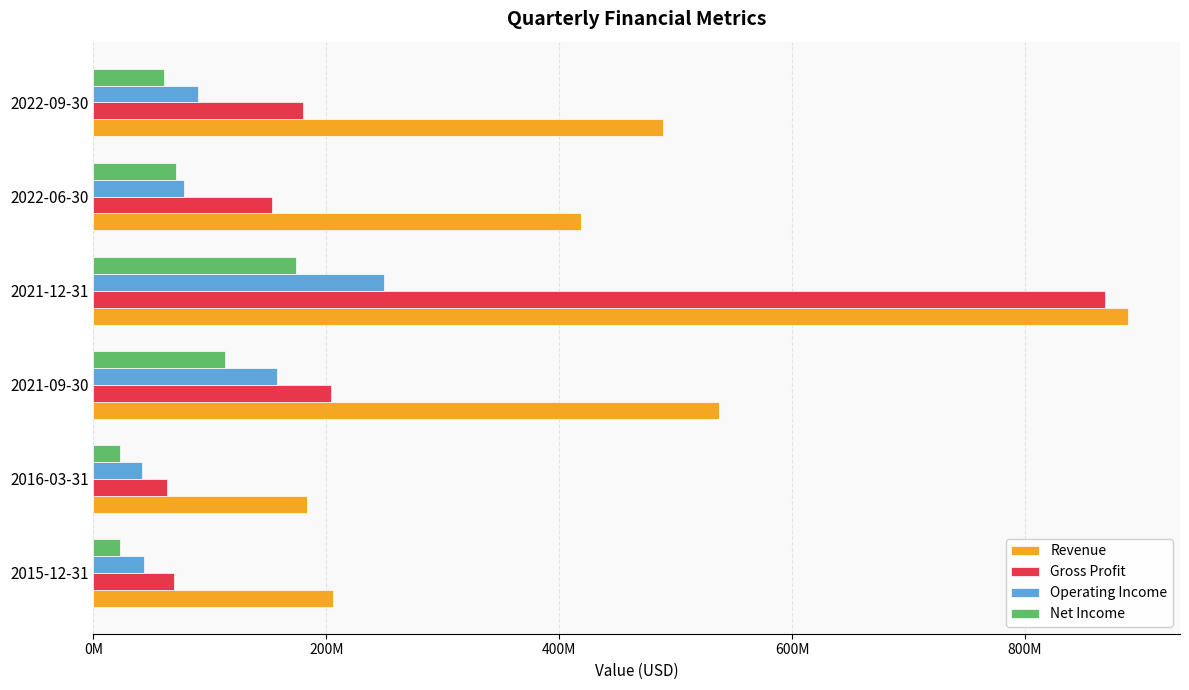

What are all the series names shown in the legend?

Revenue, Gross Profit, Operating Income, Net Income